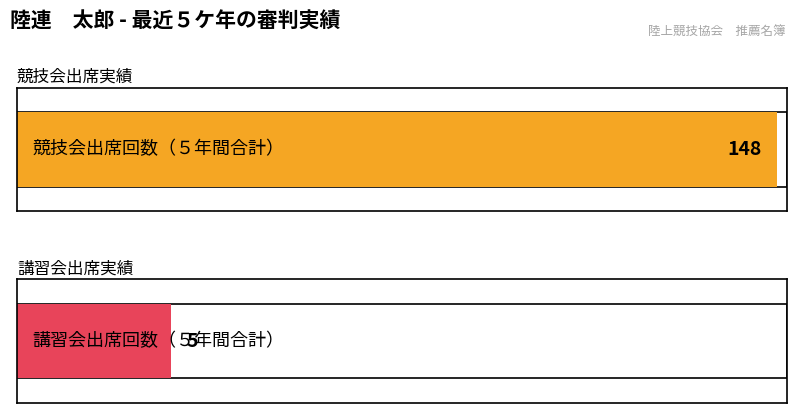

What are all the series names shown in the legend?

競技会出席回数, 講習会出席回数